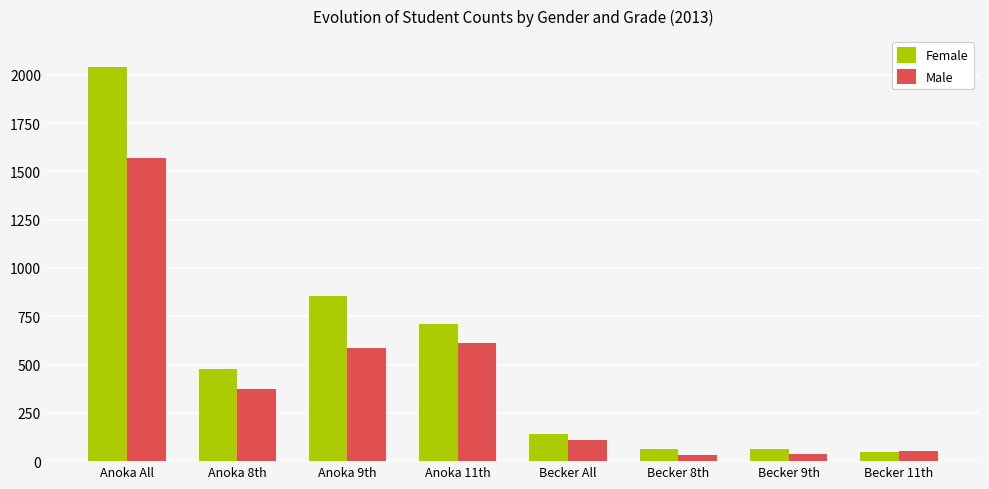

Which series has the largest total across all categories?

Female